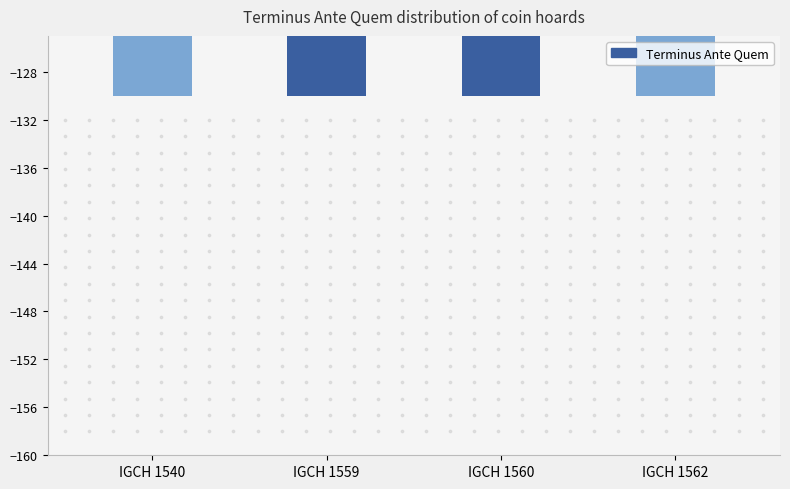

Between IGCH 1562 and IGCH 1559, which is larger?

IGCH 1559